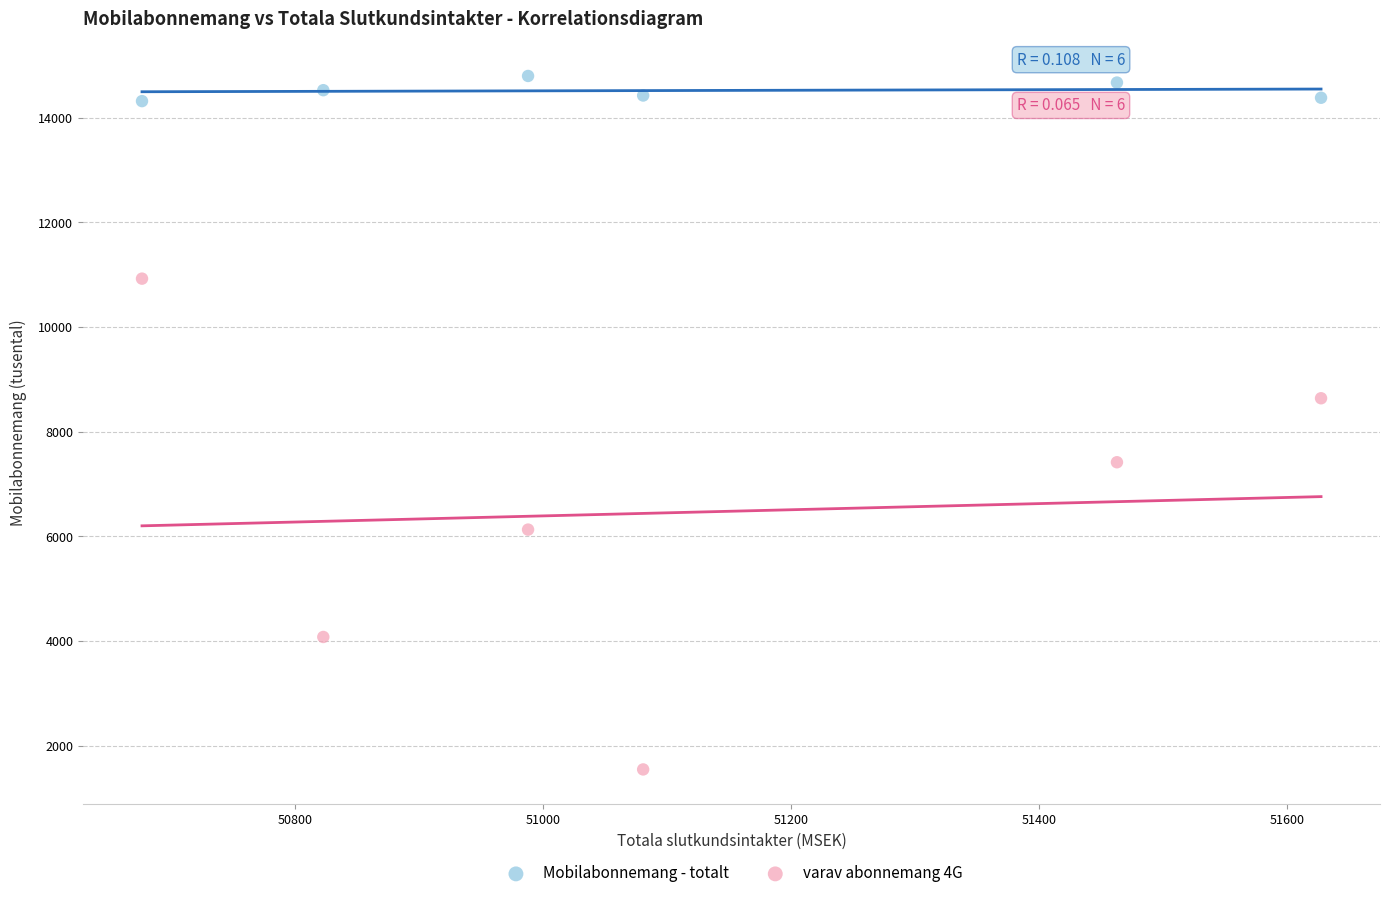

What are all the series names shown in the legend?

Mobilabonnemang - totalt, varav abonnemang 4G